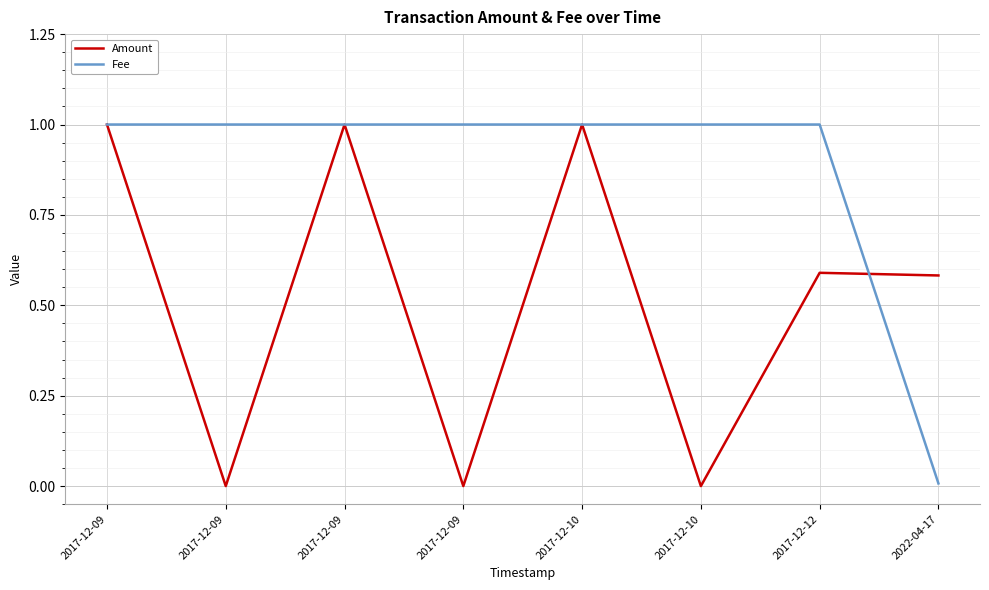

At which category does the chart reach its peak across all series?

2017-12-09